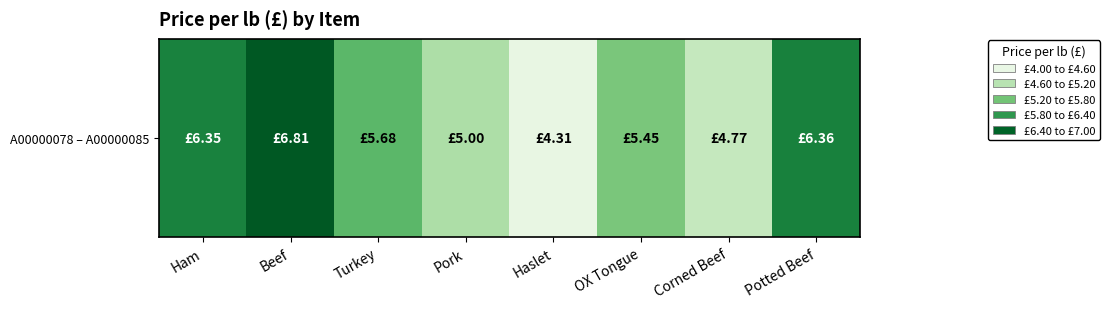

What is the difference between the values at Potted Beef and Corned Beef?

1.6